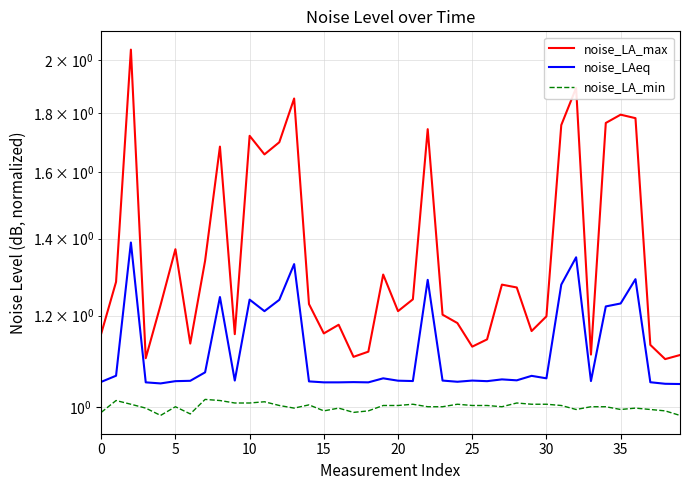

What is the smallest value displayed?

1.0